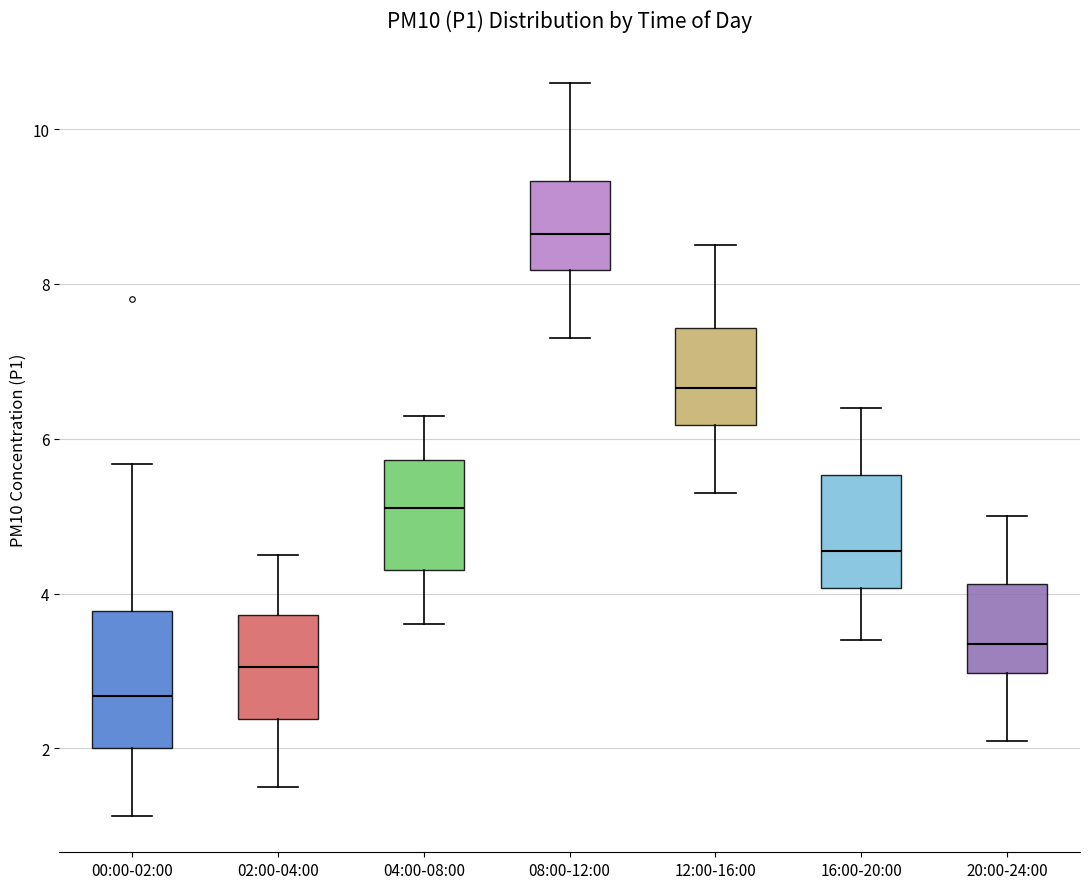

Which box has the lowest median line?

00:00-02:00